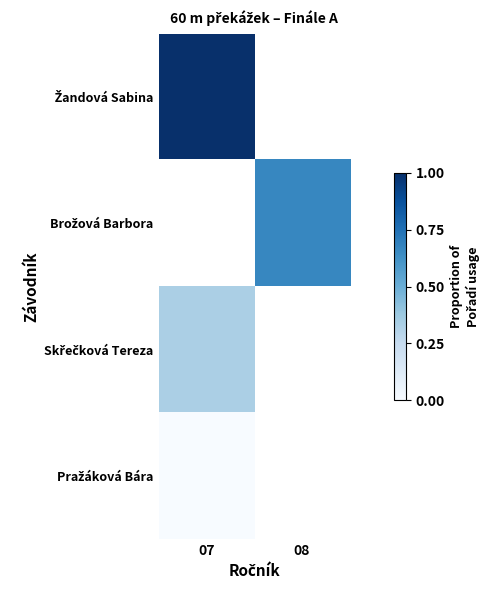

Which series has the largest range (max minus min)?

Žandová Sabina